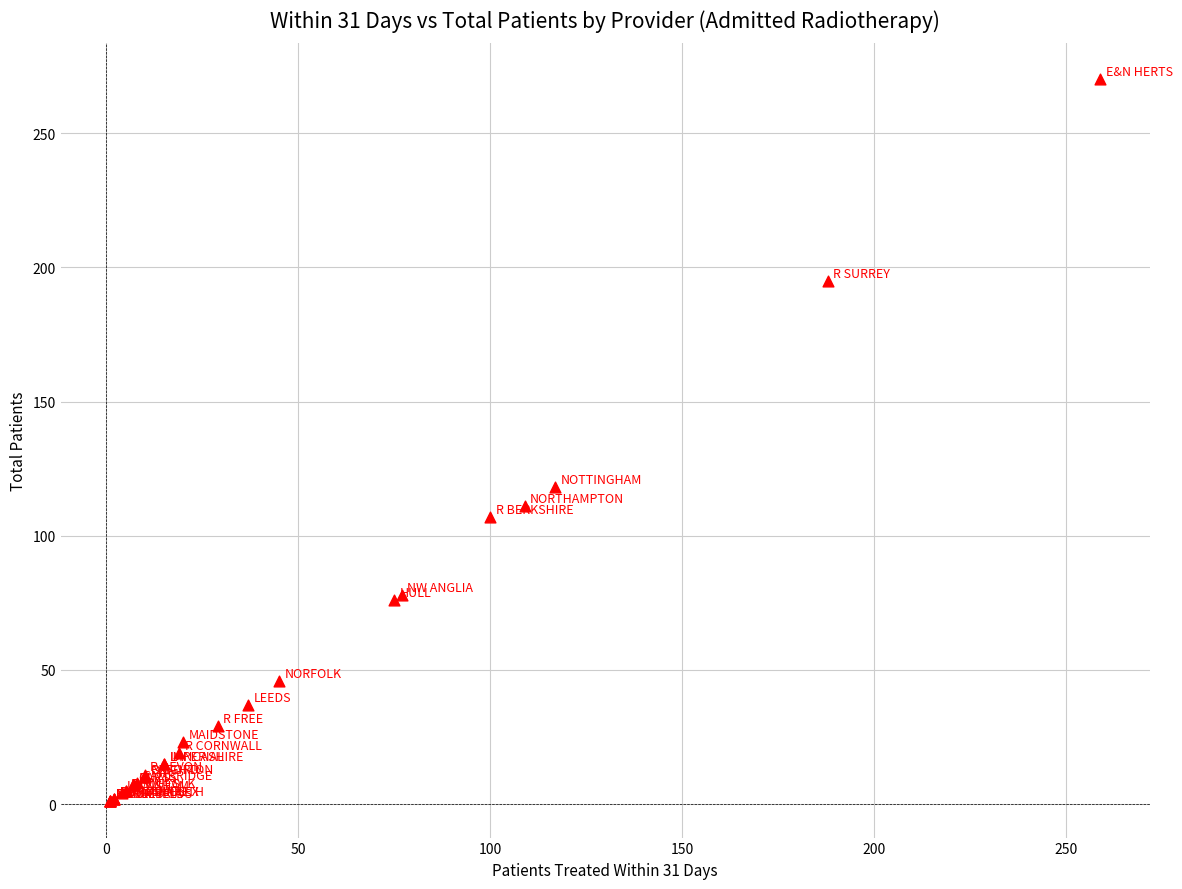

What Y value in the scatter plot is closest to 135?

118